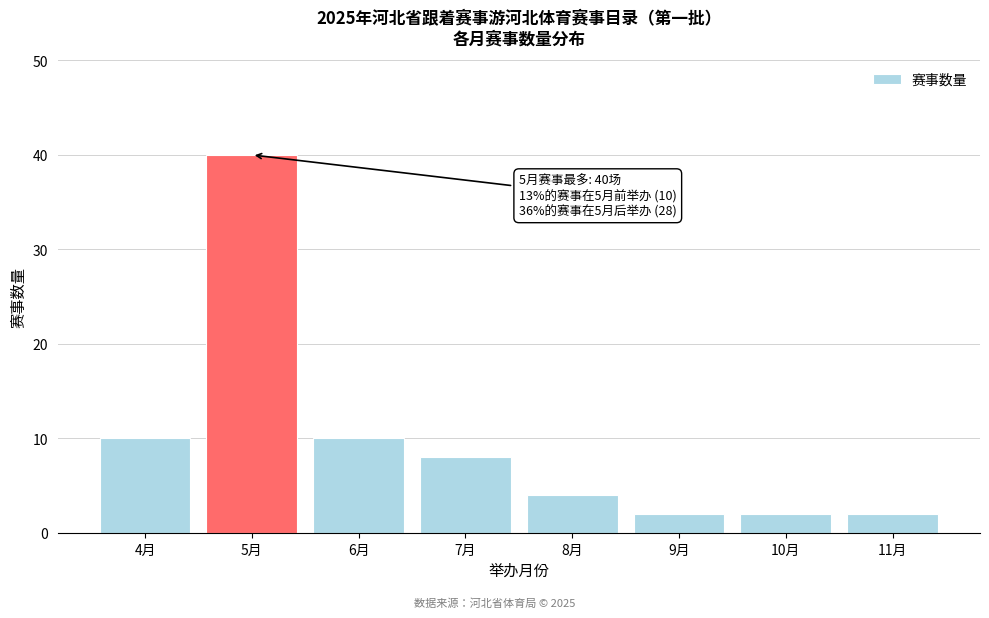

Reading right to left, what are all the values shown in this chart?

2	2	2	4	8	10	40	10